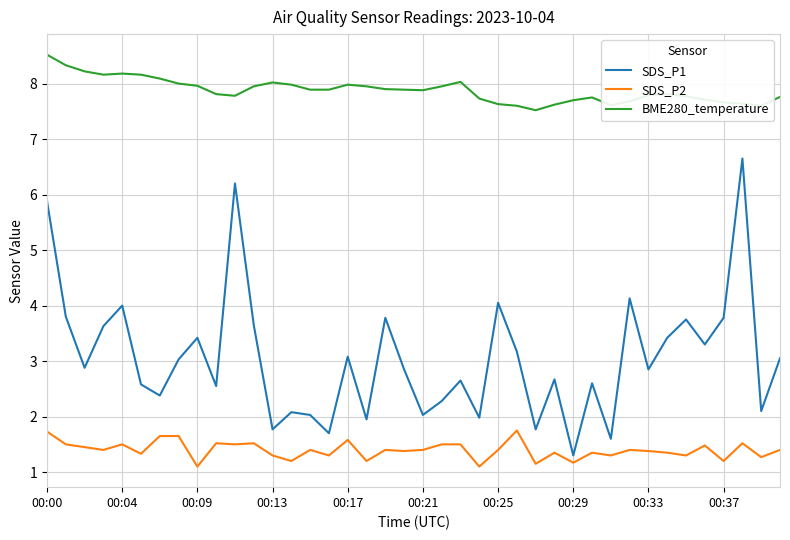

What is the minimum value shown in the chart?

1.1